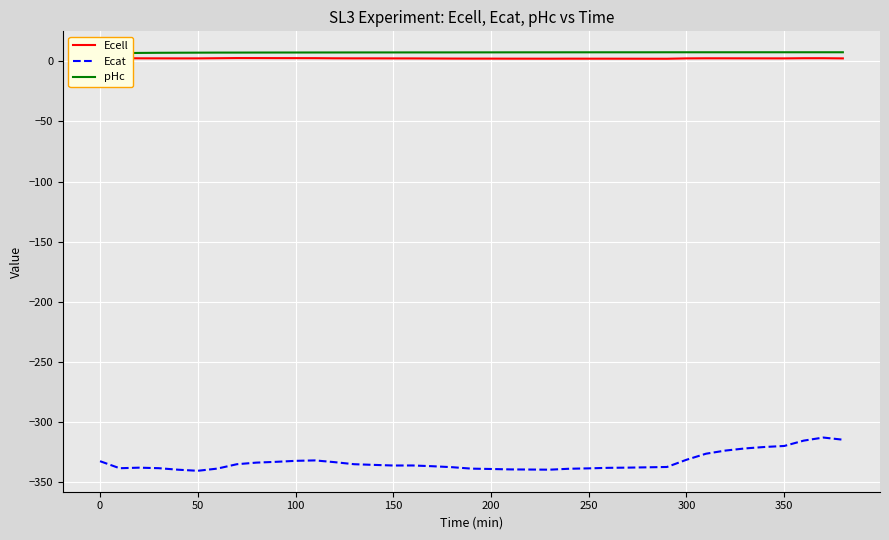

Rank the series at 250 from highest to lowest value.

pHc, Ecell, Ecat